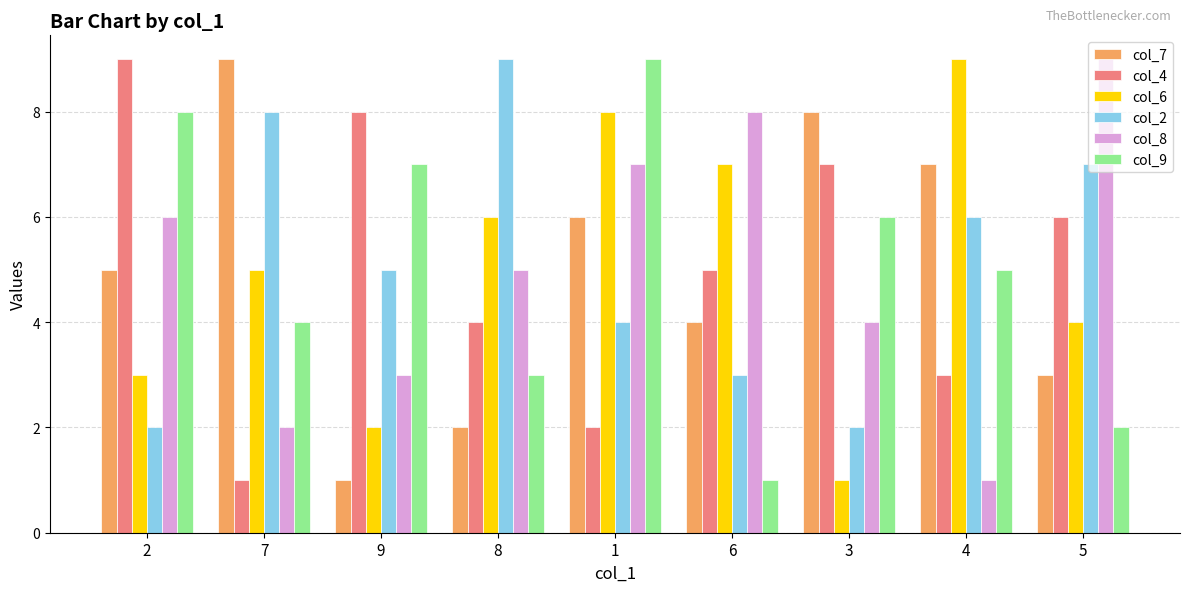

What are all the series names shown in the legend?

col_7, col_4, col_6, col_2, col_8, col_9